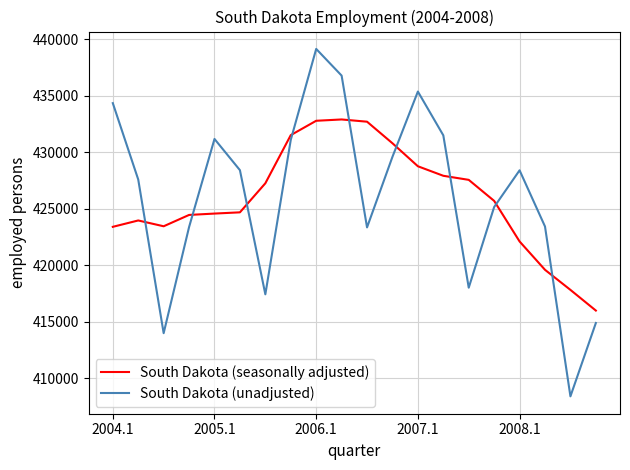

How many times do South Dakota (seasonally adjusted) and South Dakota (unadjusted) cross each other?

9